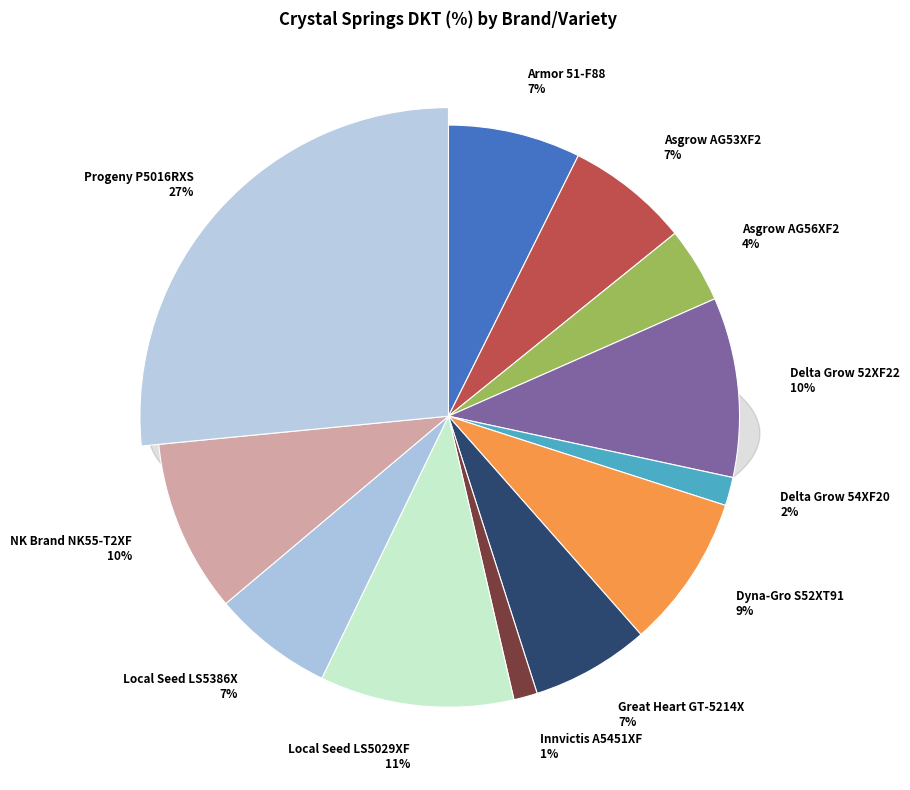

Does Armor 51-F88 account for over 50% of the chart?

No